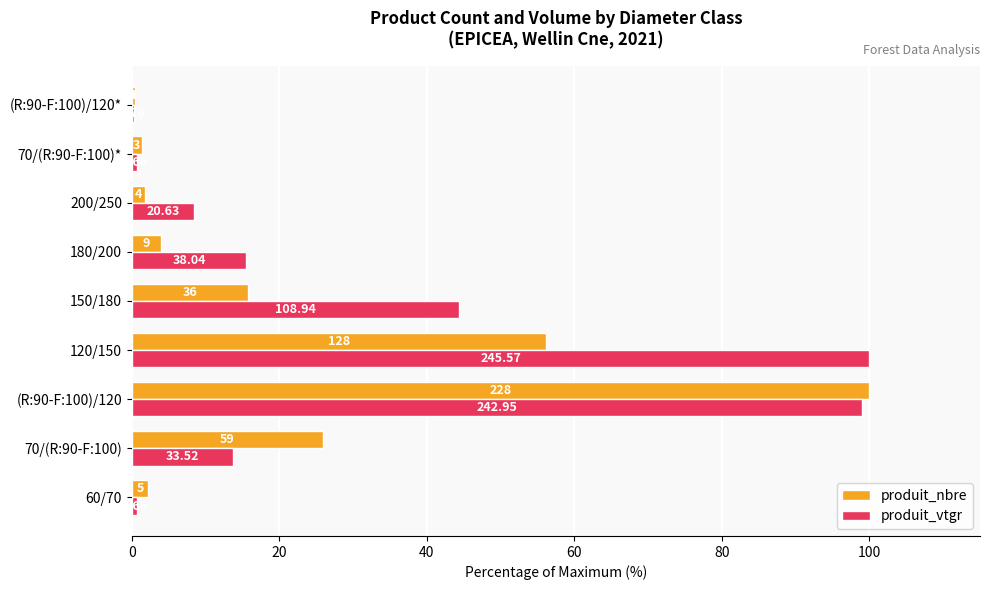

What is the sum of all produit_nbre values?

207.5